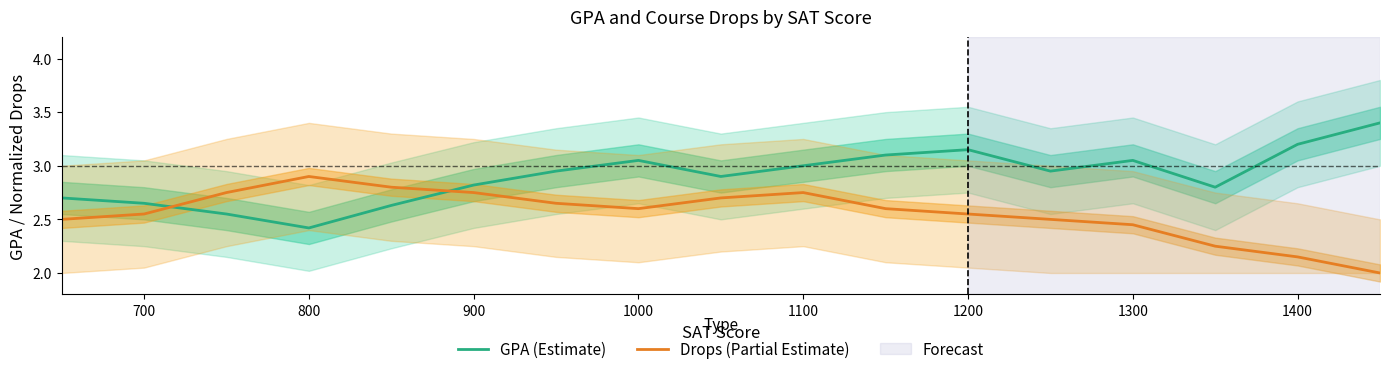

Where is the first local minimum for GPA (Estimate)?

800